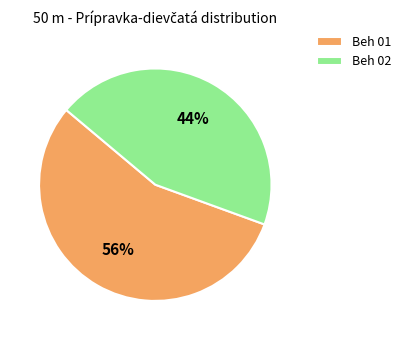

Does any single category account for the majority?

Yes